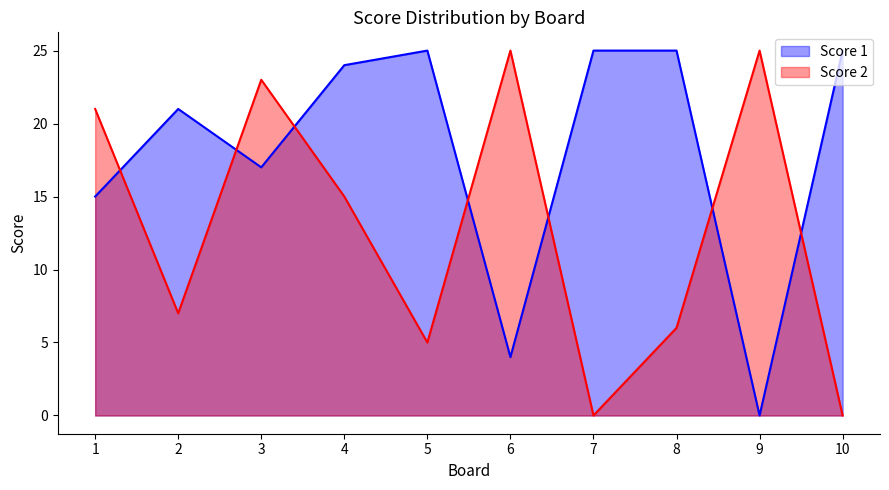

Which series changed the most between 4 and 8?

Score 2